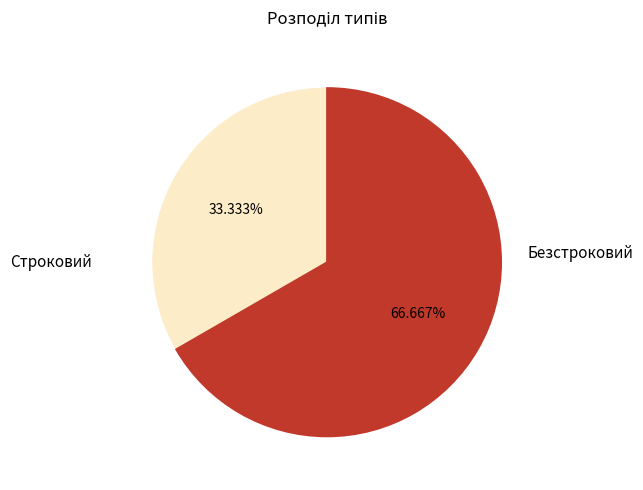

Which slice is the smallest?

Строковий